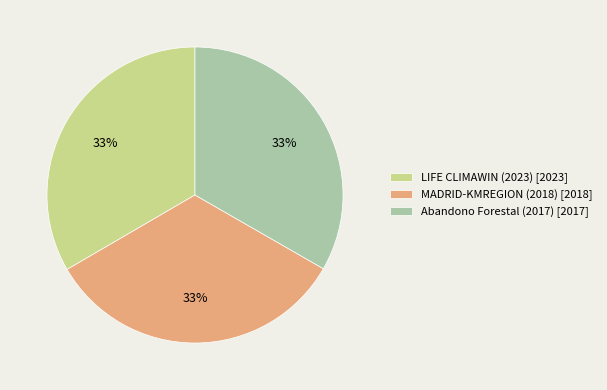

Approximately how many times larger is the value at LIFE CLIMAWIN (2023) compared to MADRID-KMREGION (2018)?

1.0